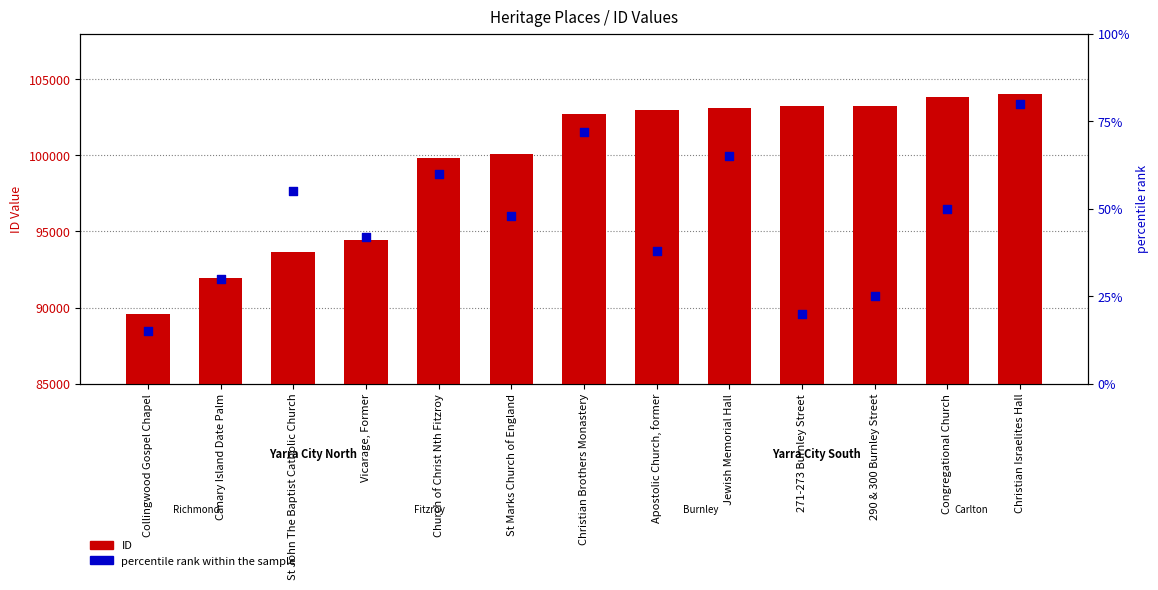

Which series has the largest Y range (max minus min)?

ID